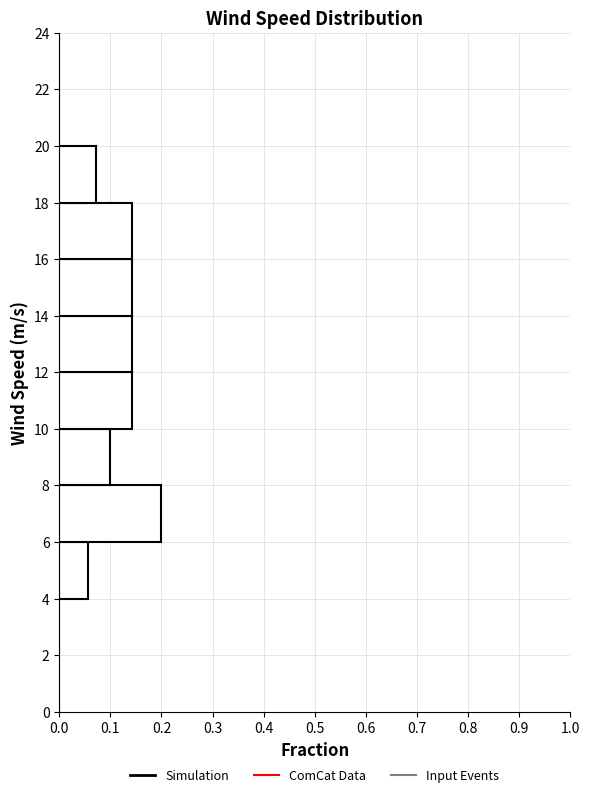

How long is the bar that spans 16 to 18 on the y-axis? The values are not printed on the chart, so give them approximately, as read against the axis.

0.14